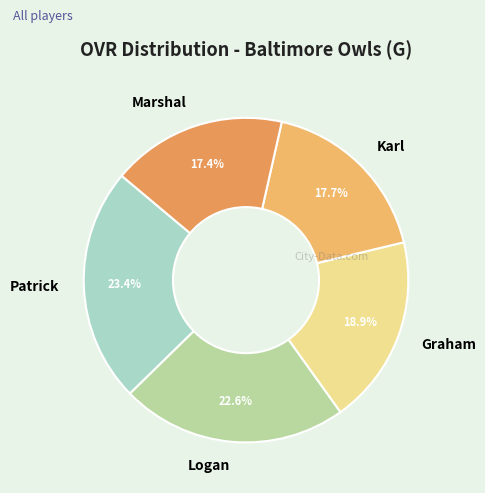

To the nearest percent, what portion does Patrick represent?

23%